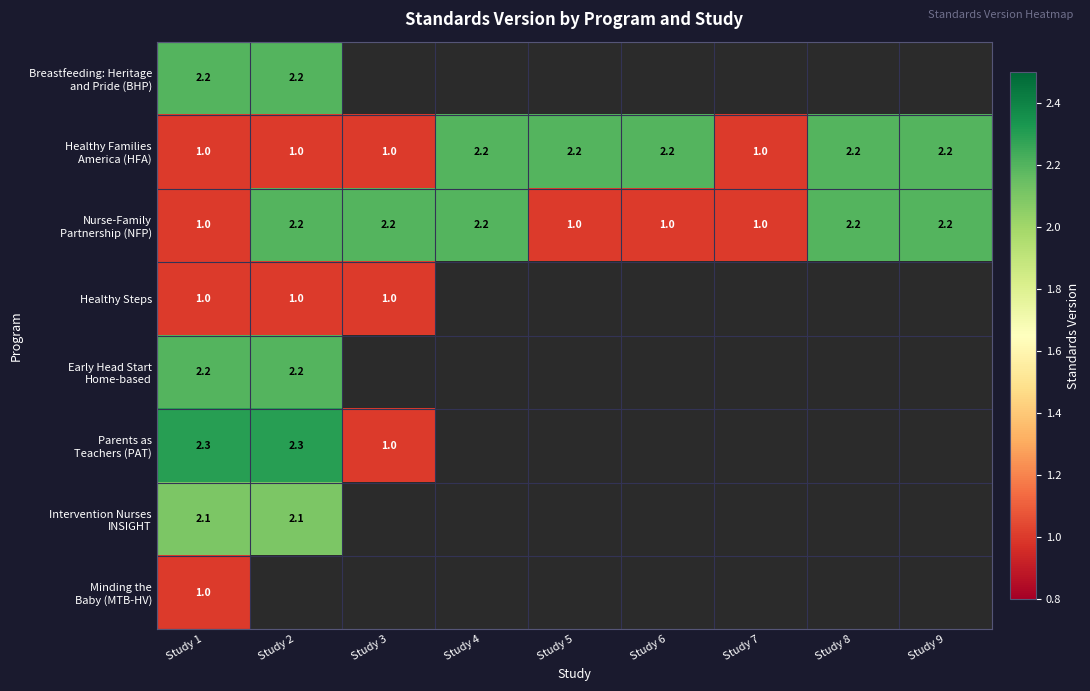

What is the total value across all series at Study 1?

12.8